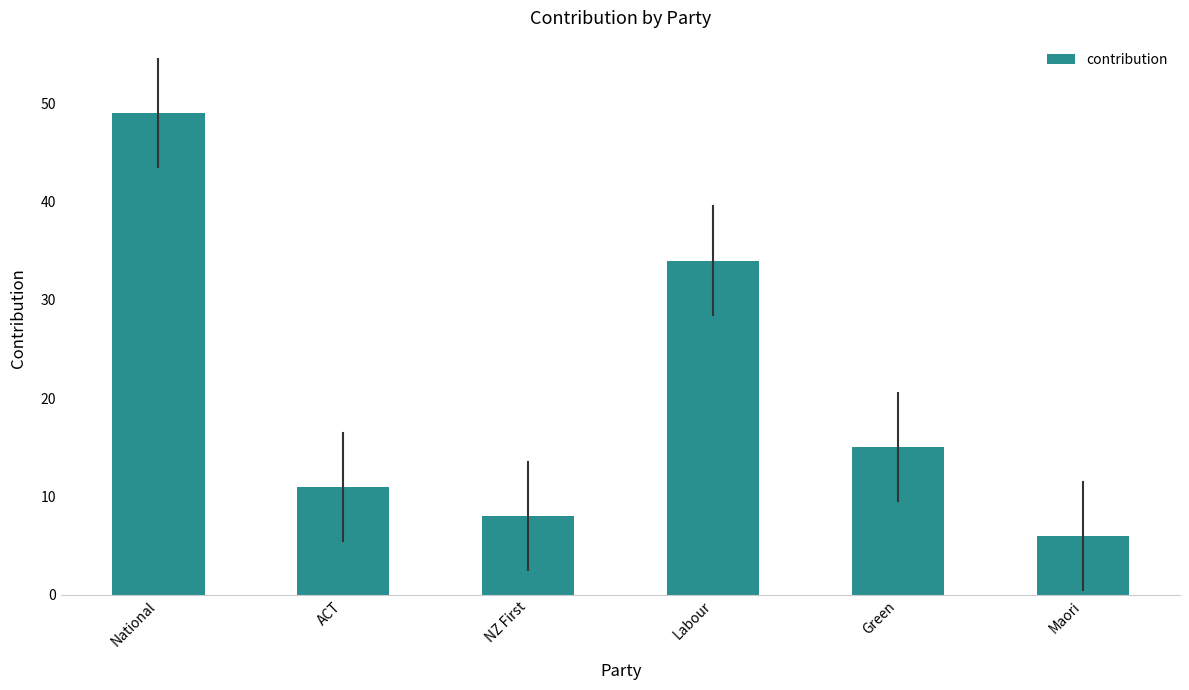

What is the label of the 1st bar from the left?

National